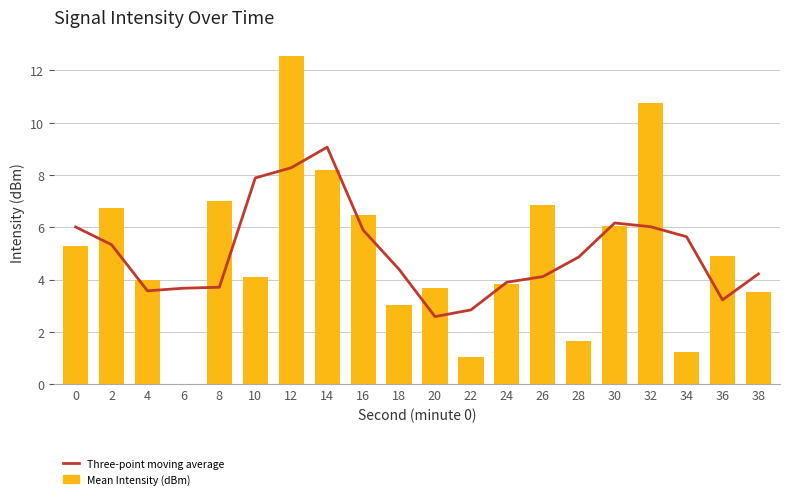

True or false: Three-point moving average has a value of 2.8 at 22.

True